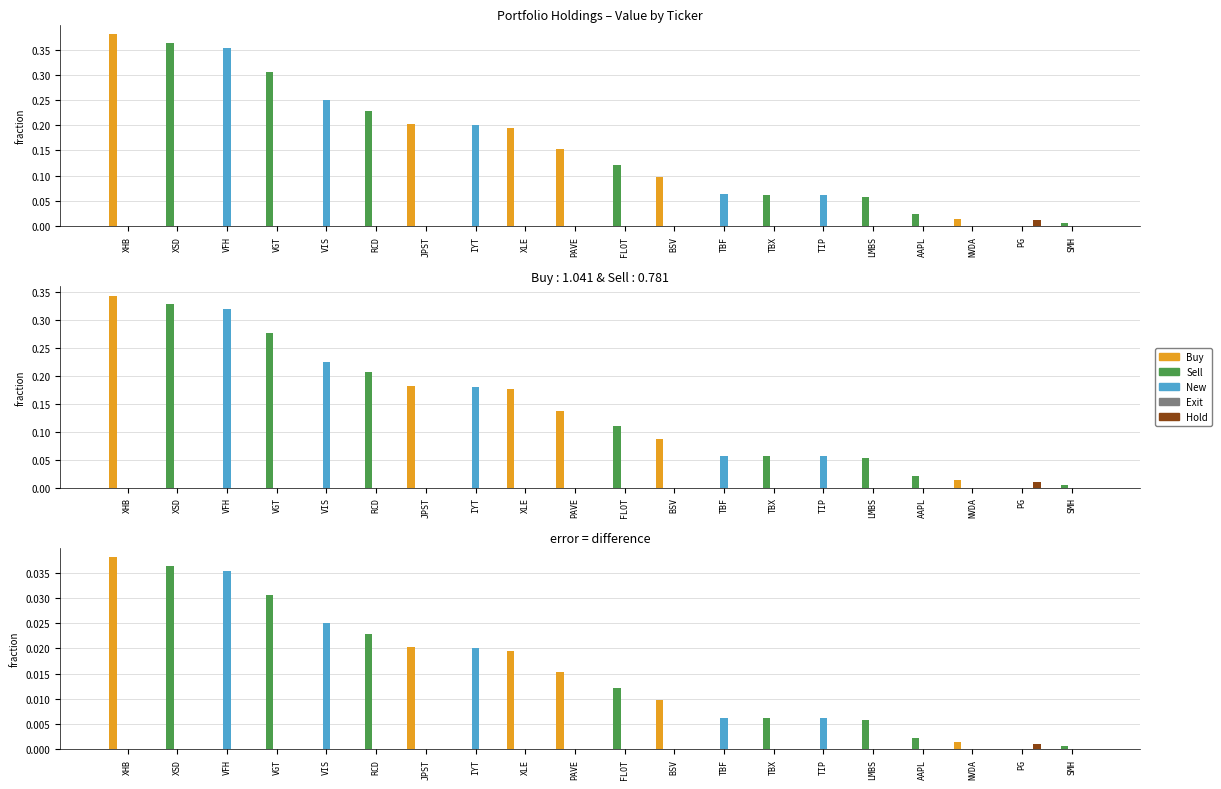

The New series shows 0.0 at NVDA. True or false?

True